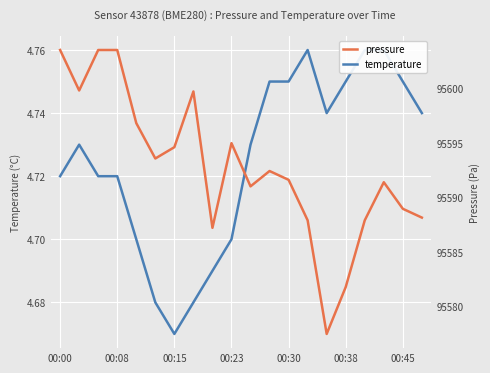

What are all the series names shown in the legend?

temperature, pressure